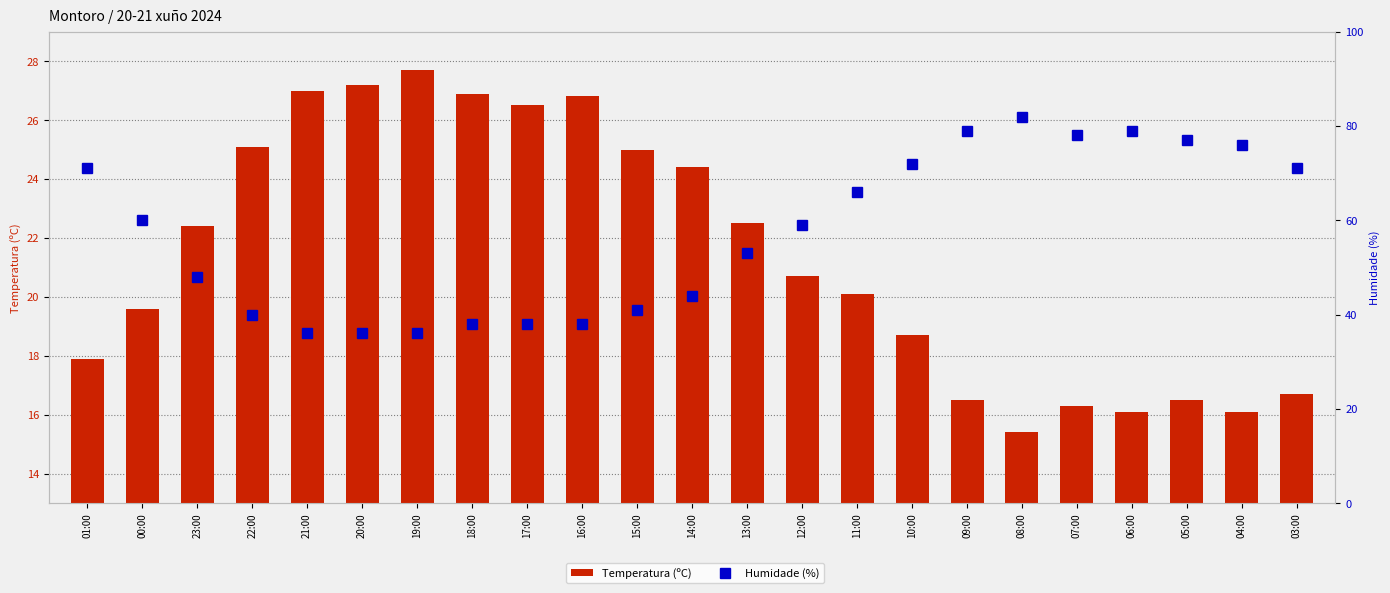

Reading right to left, transcribe all the data shown in this chart.

Temperatura (ºC): 16.7	16.1	16.5	16.1	16.3	15.4	16.5	18.7	20.1	20.7	22.5	24.4	25.0	26.8	26.5	26.9	27.7	27.2	27.0	25.1	22.4	19.6	17.9
Humidade (%): 71.0	76.0	77.0	79.0	78.0	82.0	79.0	72.0	66.0	59.0	53.0	44.0	41.0	38.0	38.0	38.0	36.0	36.0	36.0	40.0	48.0	60.0	71.0